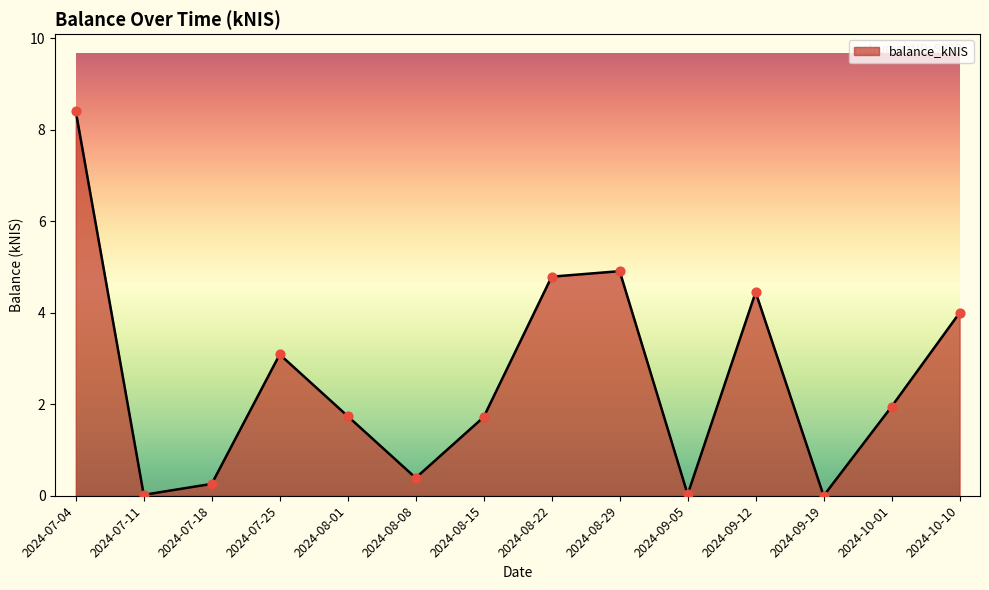

Which has a higher value, 2024-08-08 or 2024-07-04?

2024-07-04